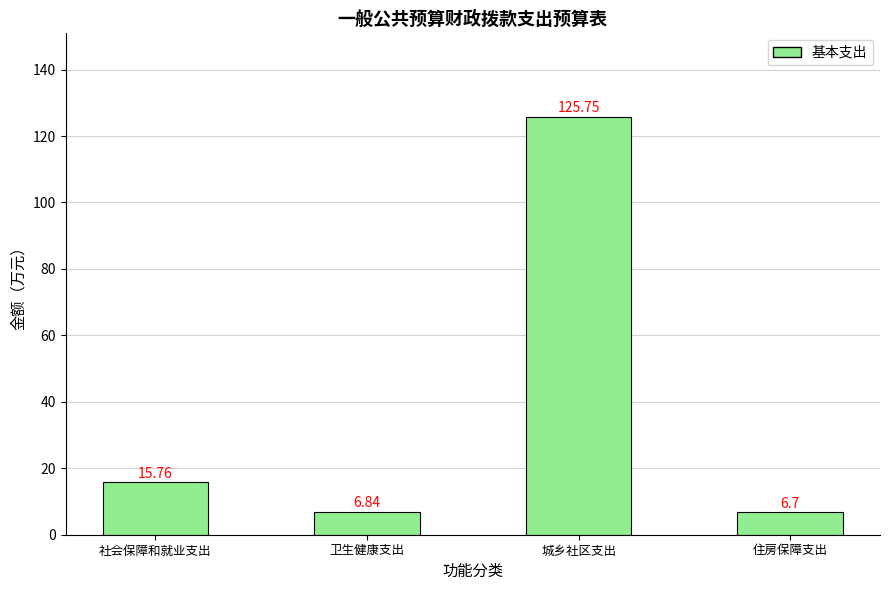

What is the label of the 1st bar from the left?

社会保障和就业支出